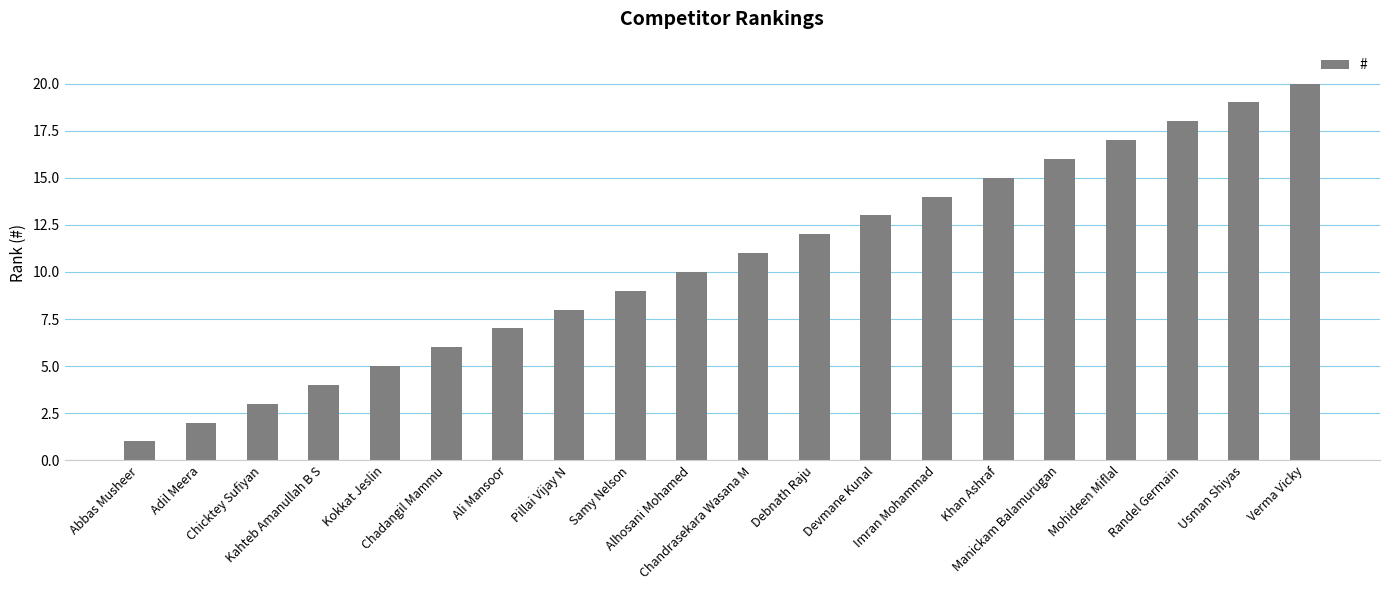

Rank the categories by value from lowest to highest.

Abbas Musheer, Adil Meera, Chicktey Sufiyan, Kahteb Amanullah B S, Kokkat Jeslin, Chadangil Mammu, Ali Mansoor, Pillai Vijay N, Samy Nelson, Alhosani Mohamed, Chandrasekara Wasana M, Debnath Raju, Devmane Kunal, Imran Mohammad, Khan Ashraf, Manickam Balamurugan, Mohideen Miflal, Randel Germain, Usman Shiyas, Verma Vicky